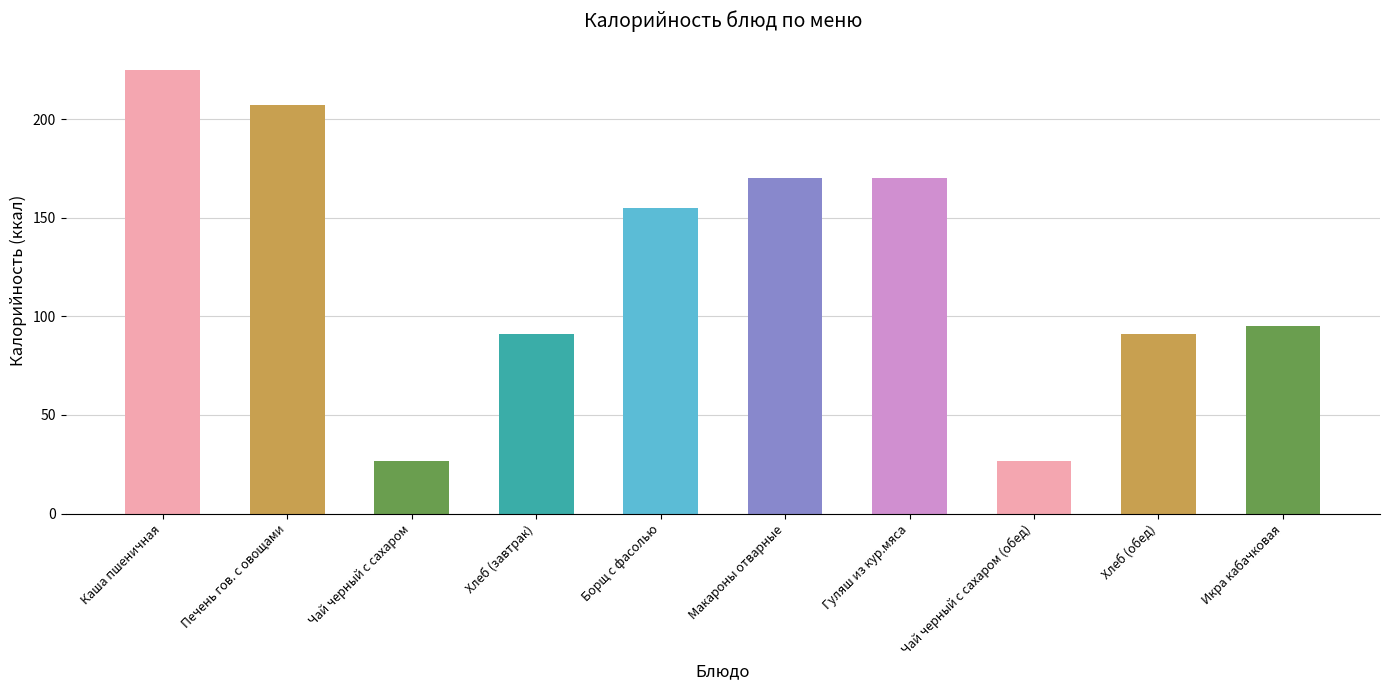

Does the chart contain stacked bars?

No